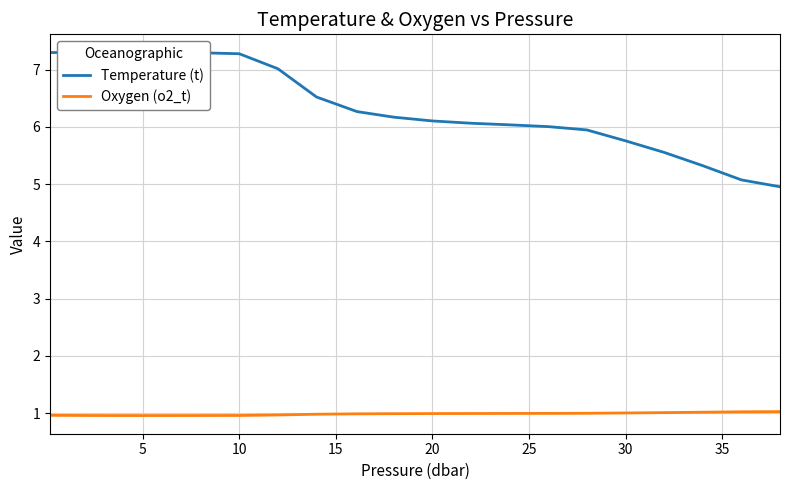

What is the lowest value of the Oxygen (o2_t) series?

1.0